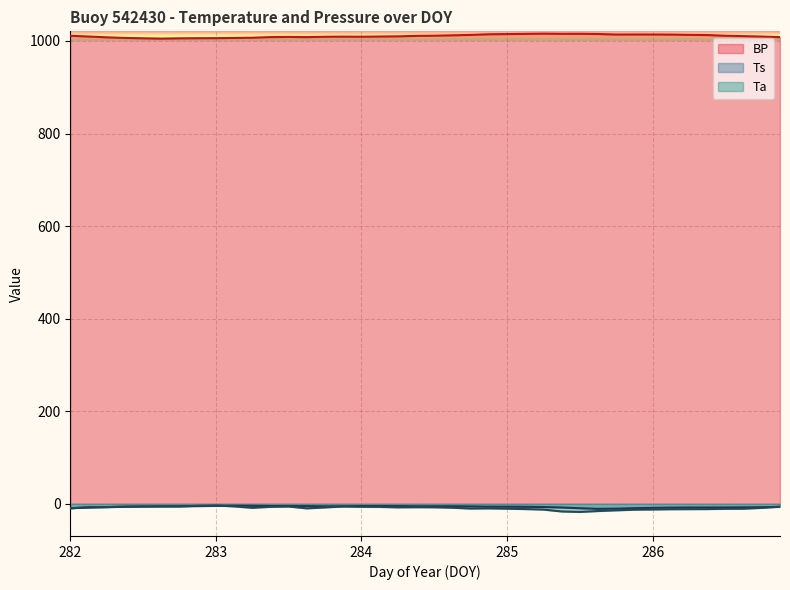

Reading left to right, extract all data points from this chart.

BP: 282.0=1011.1	282.125=1009.5	282.25=1007.8	282.375=1006.5	282.5=1005.7	282.625=1005.0	282.75=1005.6	282.875=1005.9	283.0=1006.0	283.125=1006.4	283.25=1006.9	283.375=1008.3	283.5=1008.6	283.625=1008.2	283.75=1009.0	283.875=1009.3	284.0=1009.1	284.125=1009.5	284.25=1009.9	284.375=1010.9	284.5=1011.3	284.625=1012.1	284.75=1013.0	284.875=1014.4	285.0=1014.8	285.125=1015.2	285.25=1015.7	285.375=1015.3	285.5=1015.4	285.625=1015.0	285.75=1013.8	285.875=1013.9	286.0=1013.9	286.125=1013.7	286.25=1013.1	286.375=1012.7	286.5=1011.2	286.625=1010.4	286.75=1009.4	286.875=1008.2
Ts: 282.0=-9.2	282.125=-8.1	282.25=-7.0	282.375=-6.2	282.5=-5.6	282.625=-5.2	282.75=-5.0	282.875=-4.8	283.0=-4.3	283.125=-3.9	283.25=-4.2	283.375=-4.7	283.5=-4.7	283.625=-4.8	283.75=-5.3	283.875=-5.2	284.0=-4.7	284.125=-4.7	284.25=-4.8	284.375=-5.1	284.5=-5.1	284.625=-5.1	284.75=-5.5	284.875=-6.1	285.0=-6.1	285.125=-6.3	285.25=-6.8	285.375=-7.8	285.5=-9.4	285.625=-10.7	285.75=-10.3	285.875=-9.2	286.0=-8.6	286.125=-8.1	286.25=-7.8	286.375=-7.8	286.5=-7.7	286.625=-7.5	286.75=-7.1	286.875=-6.4
Ta: 282.0=-9.7	282.125=-6.8	282.25=-6.9	282.375=-5.8	282.5=-5.6	282.625=-5.6	282.75=-5.6	282.875=-4.1	283.0=-3.5	283.125=-5.4	283.25=-8.5	283.375=-6.4	283.5=-5.7	283.625=-9.7	283.75=-7.7	283.875=-5.4	284.0=-6.3	284.125=-6.5	284.25=-7.5	284.375=-7.2	284.5=-7.4	284.625=-8.3	284.75=-10.1	284.875=-9.7	285.0=-10.4	285.125=-11.2	285.25=-12.3	285.375=-16.4	285.5=-17.4	285.625=-15.4	285.75=-13.9	285.875=-12.6	286.0=-12.1	286.125=-11.6	286.25=-11.4	286.375=-11.2	286.5=-10.6	286.625=-10.5	286.75=-8.6	286.875=-6.1